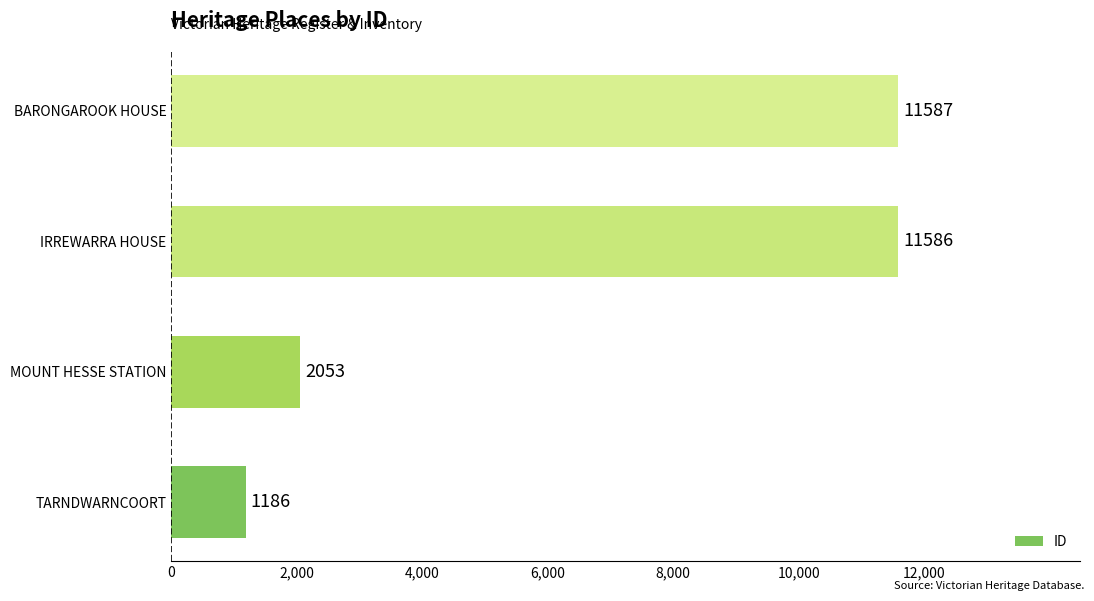

Is it true that the value at TARNDWARNCOORT is 2121?

False